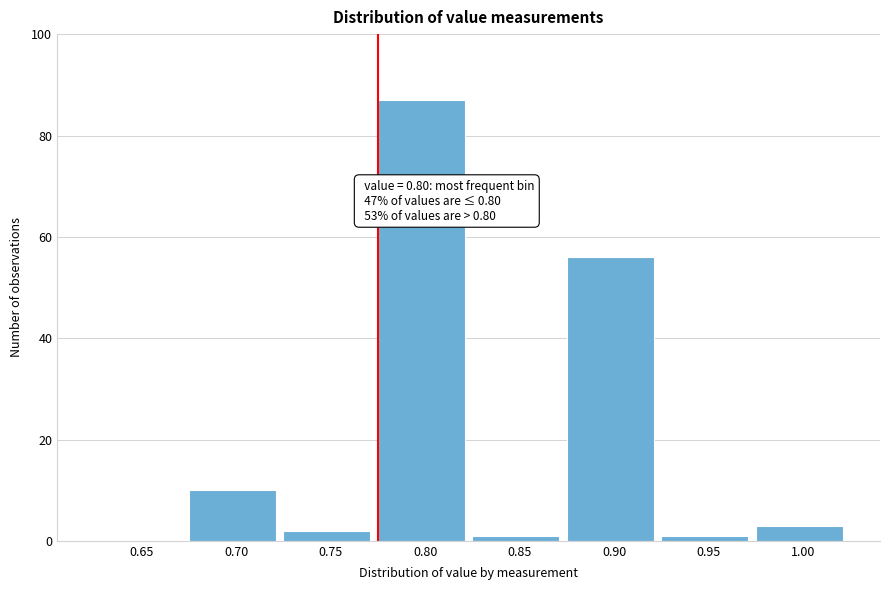

Reading left to right, extract all data points from this chart.

0.65=0	0.70=10	0.75=2	0.80=87	0.85=1	0.90=56	0.95=1	1.00=3